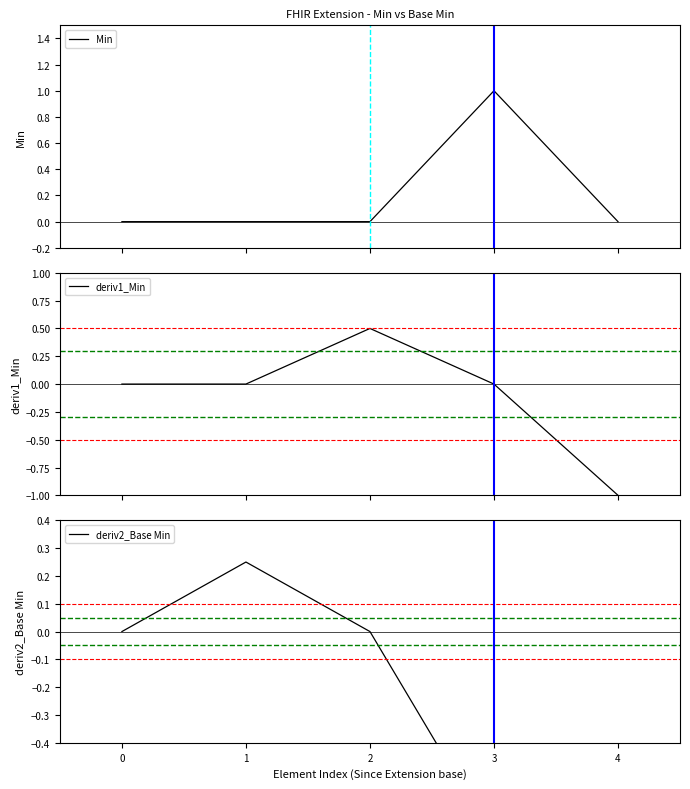

Rank the series by their maximum value, from lowest to highest.

deriv2_Base Min, deriv1_Min, Min